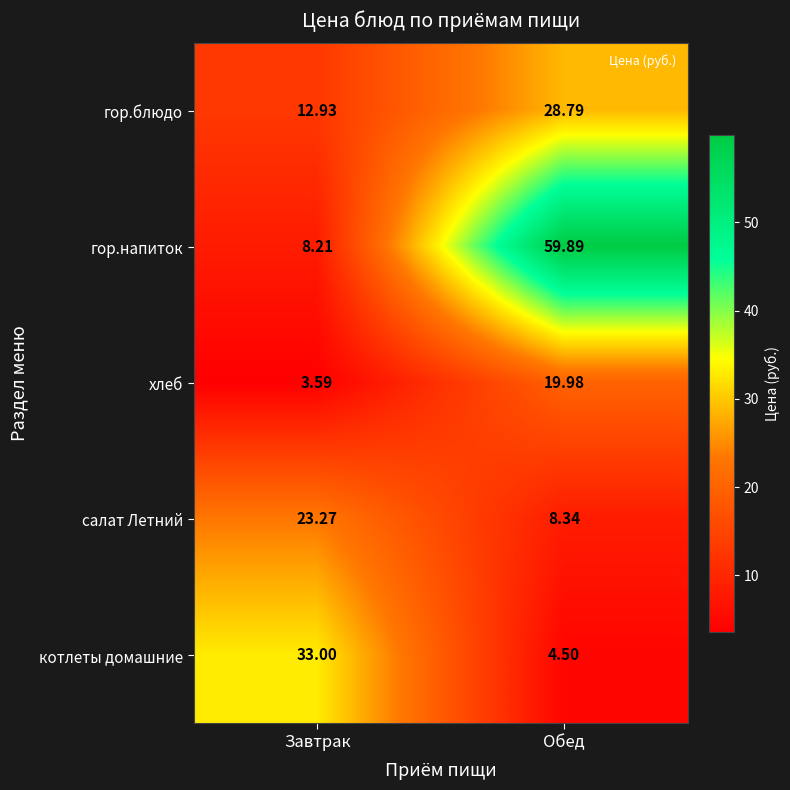

Which series has the largest range (max minus min)?

гор.напиток